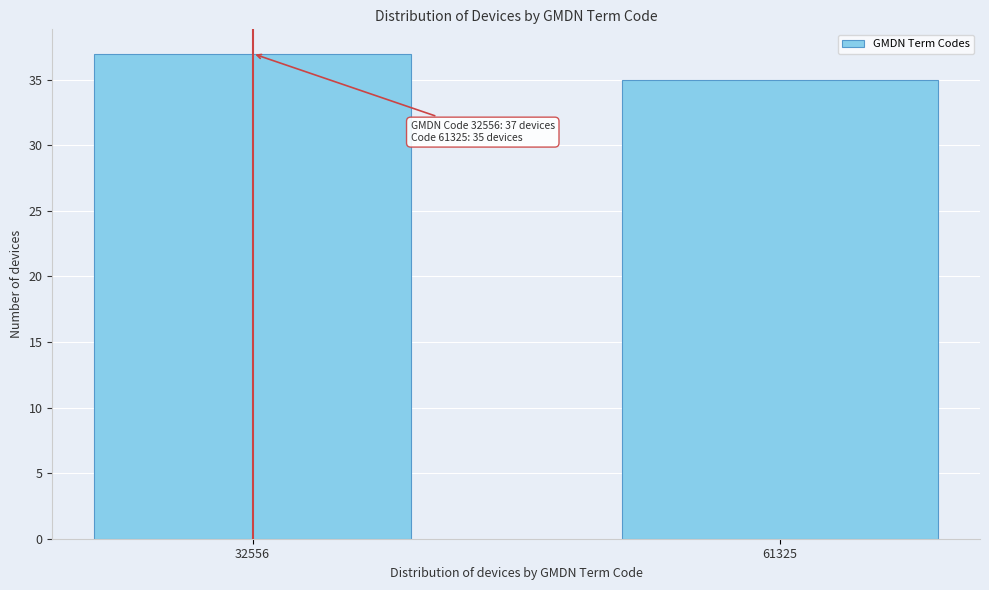

Reading left to right, extract all data points from this chart.

32556=37	61325=35